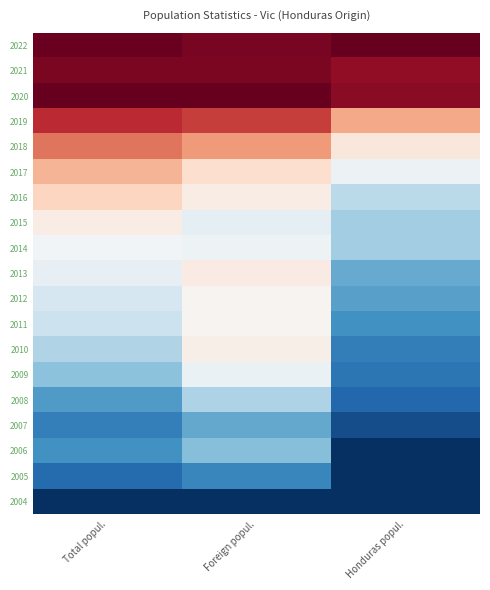

At which category is the sum across all series the highest?

Foreign popul.